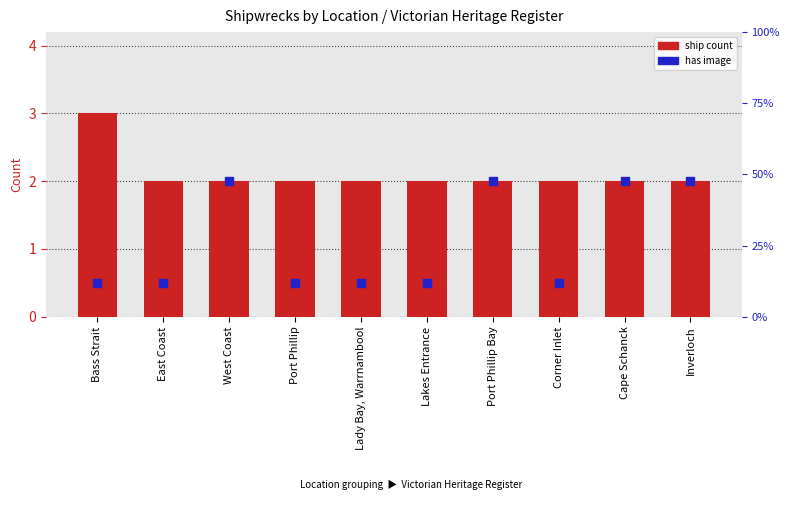

What are all the series names shown in the legend?

ship count, has image